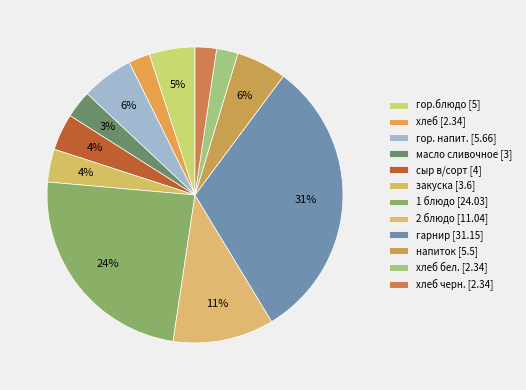

Which category has the biggest portion of the pie?

гарнир